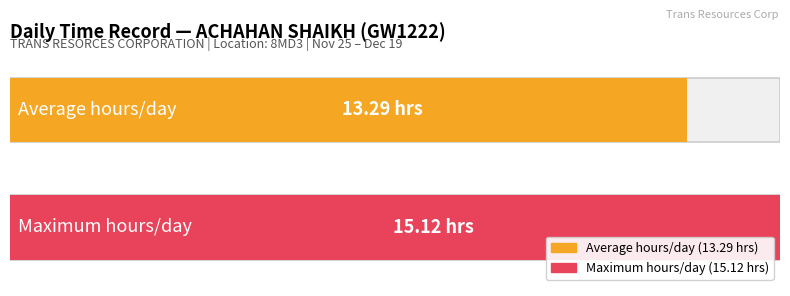

How many series are shown in this chart?

2